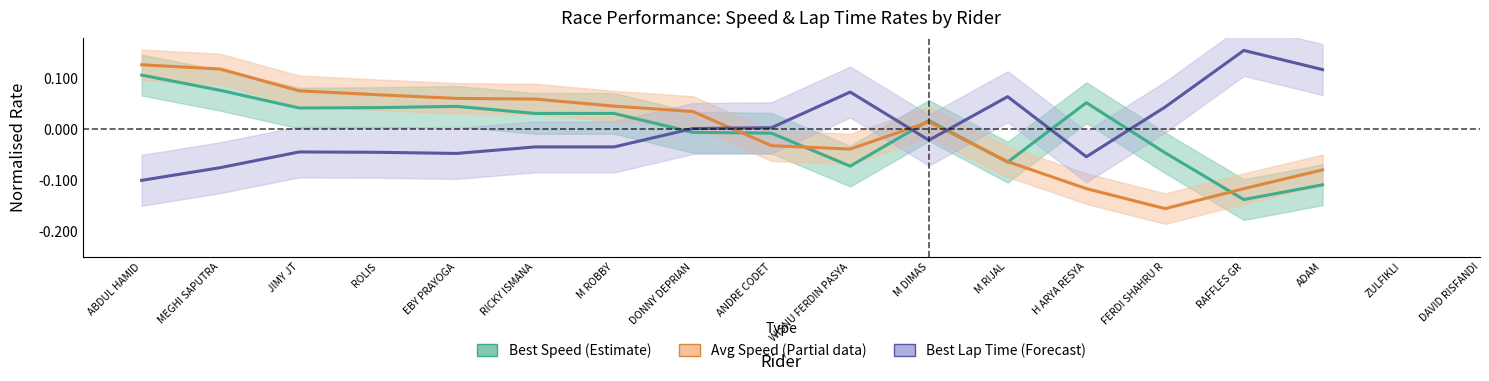

At which category is the sum across all series the highest?

ABDUL HAMID